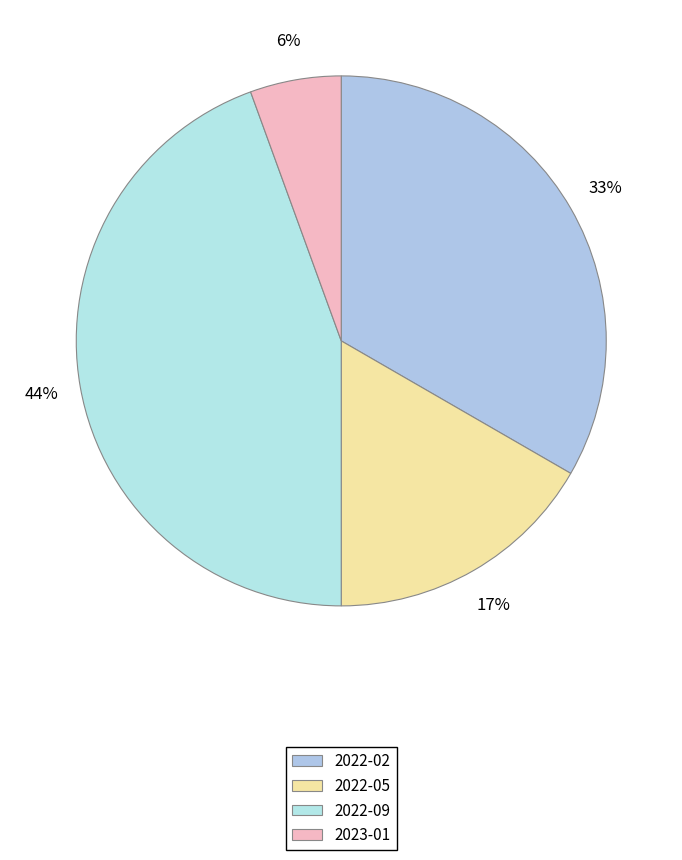

To the nearest percent, what portion does 2022-09 represent?

44%